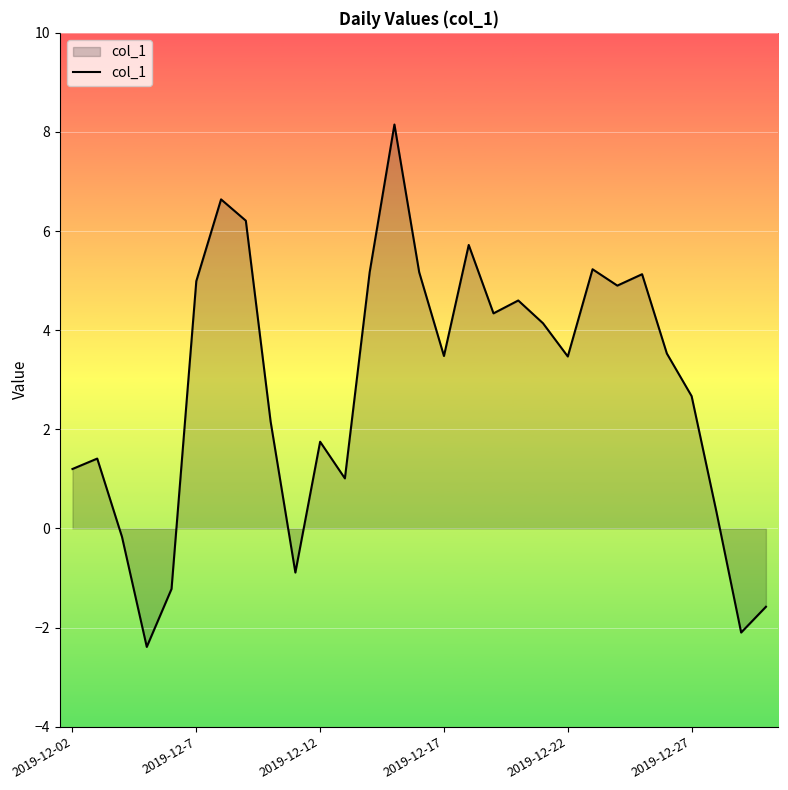

What is the difference between the maximum and minimum values?

10.5